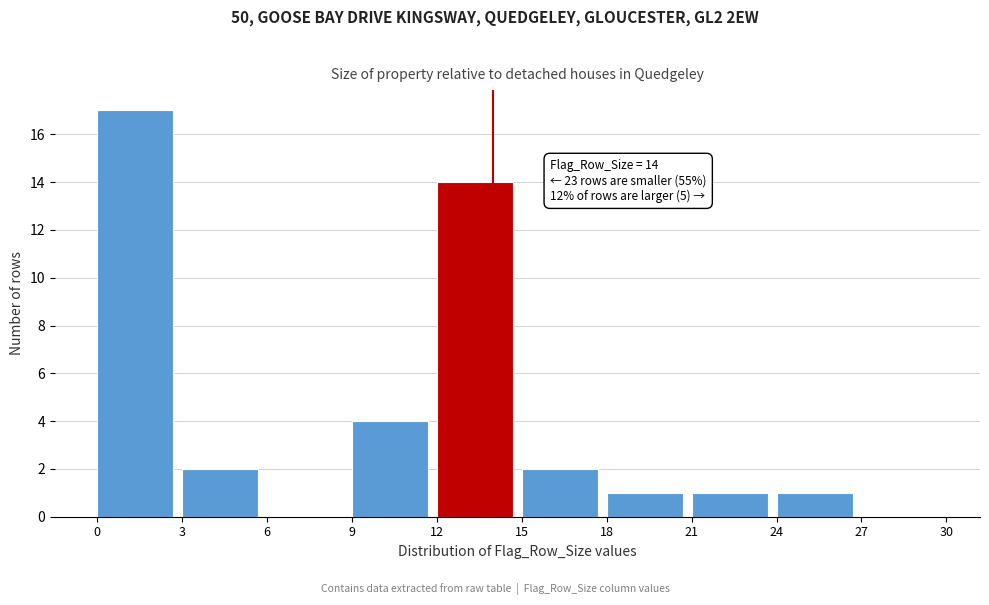

Which range on the x-axis has the tallest bar?

0 to 3